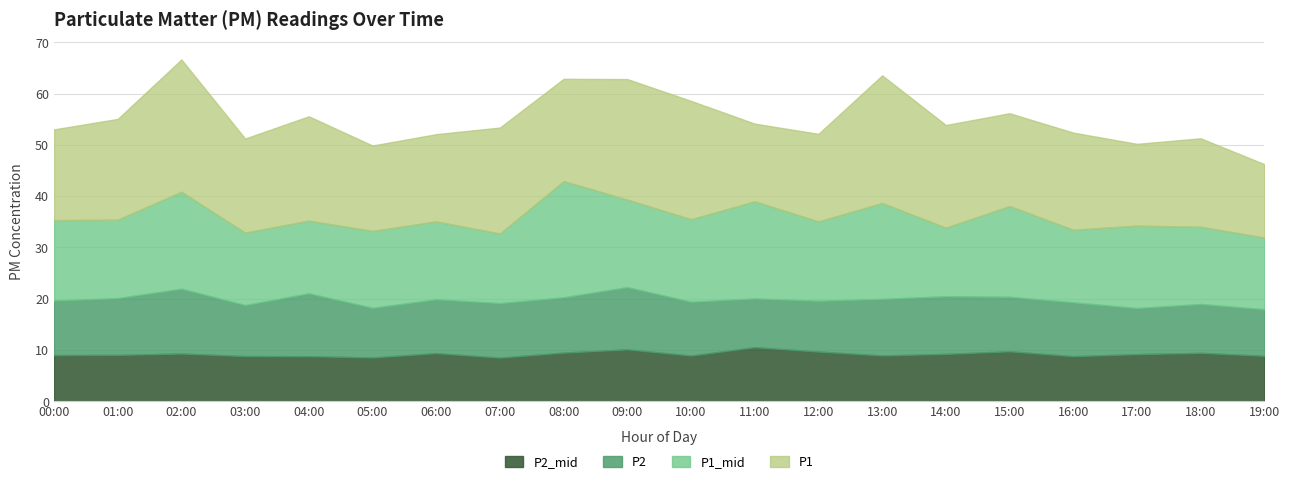

Is it true that P2 equals 11.1 at 01:00?

True